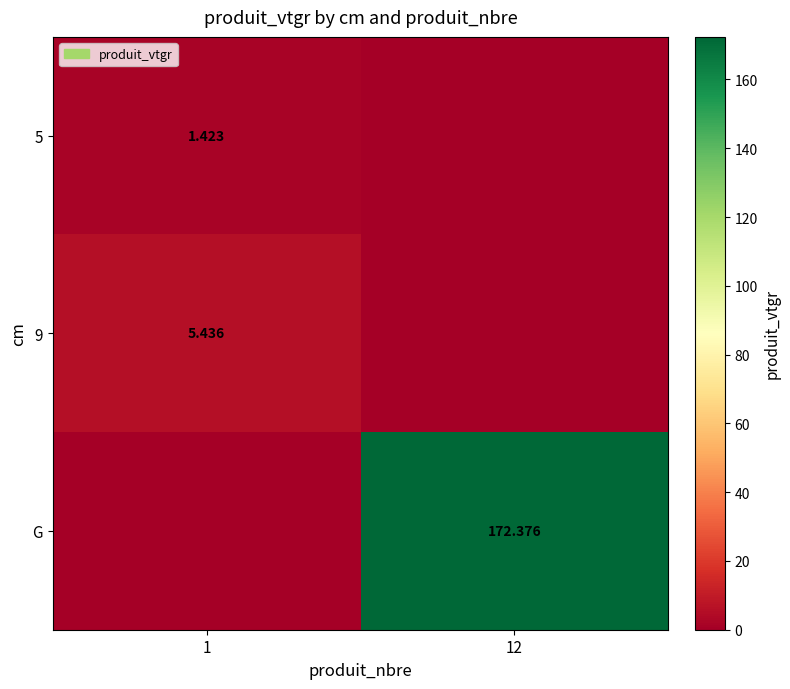

Which series has the widest spread of values?

G